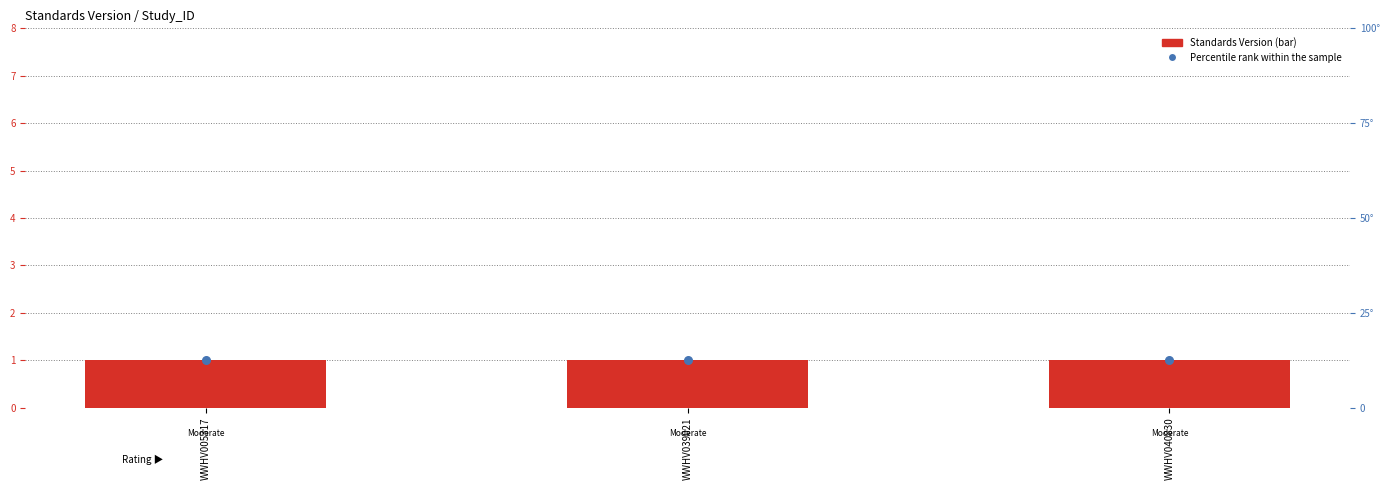

Is the value of Standards Version at WWHV005317 greater than the value of Percentile rank within the sample at WWHV039021?

No